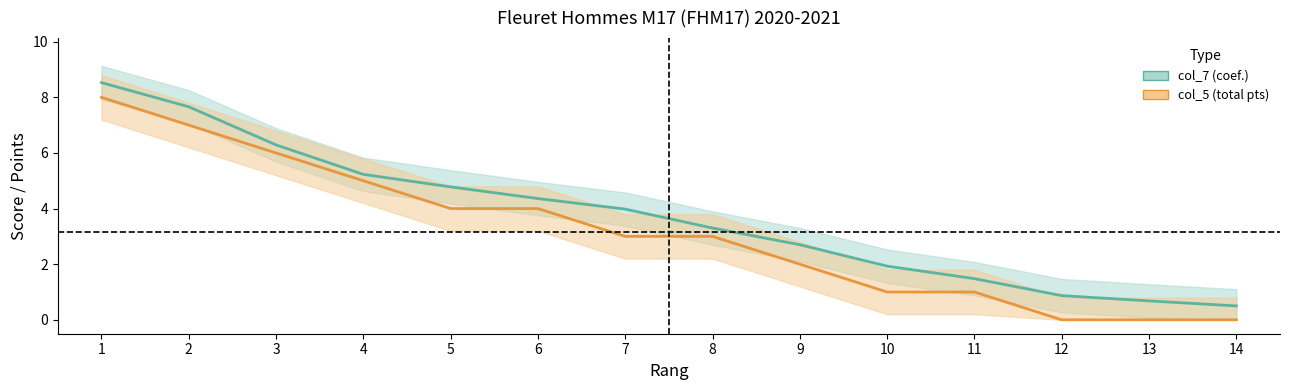

What is the difference between the col_7 (coef.) values at 13 and 7?

3.3